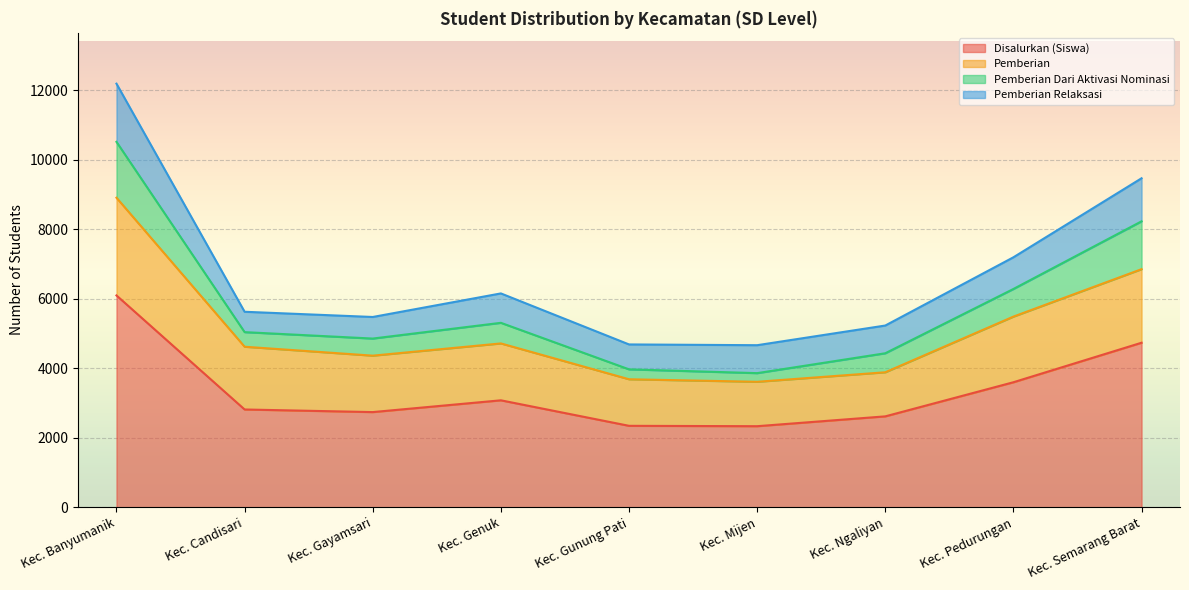

Is it true that Disalurkan (Siswa) equals 923 at Kec. Gunung Pati?

False